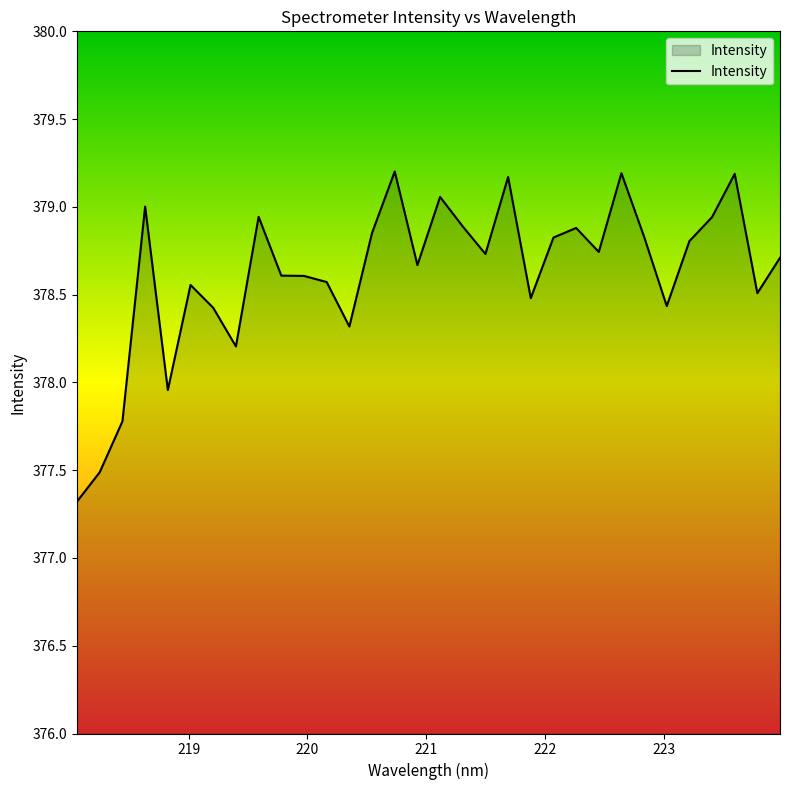

What is the greatest value displayed?

379.2